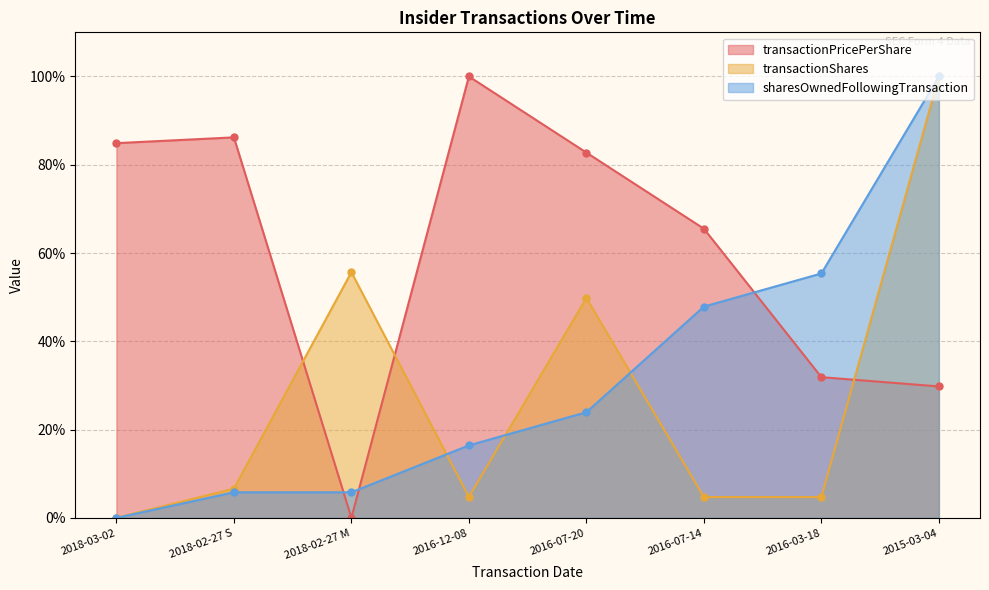

Which category has the lowest value across all series?

2018-02-27 M